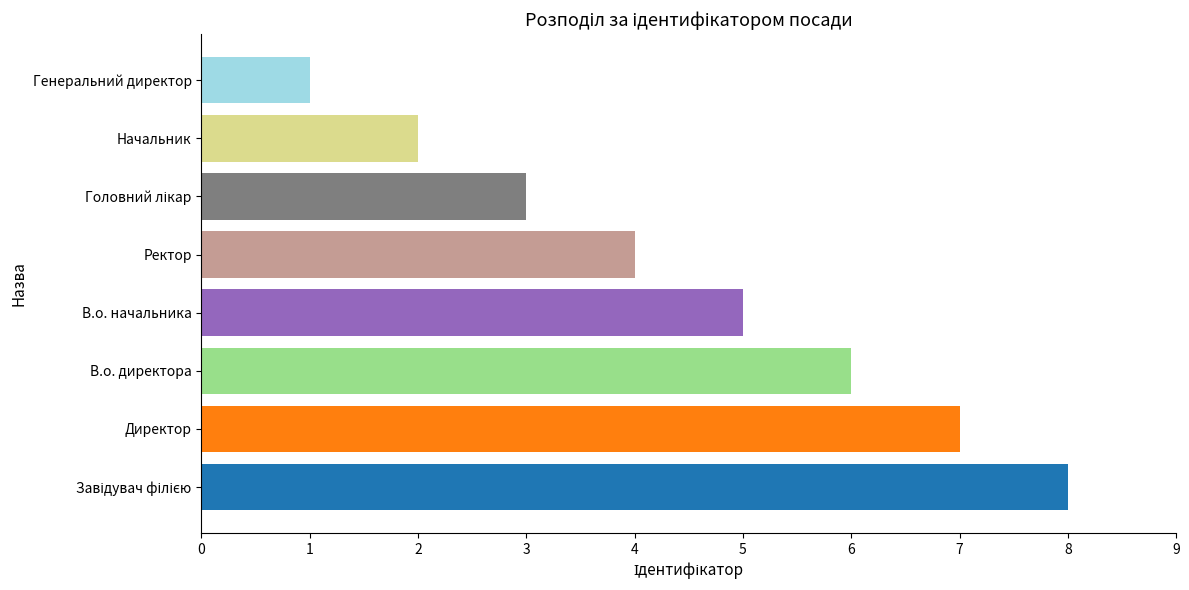

How many data points are less than 5?

4